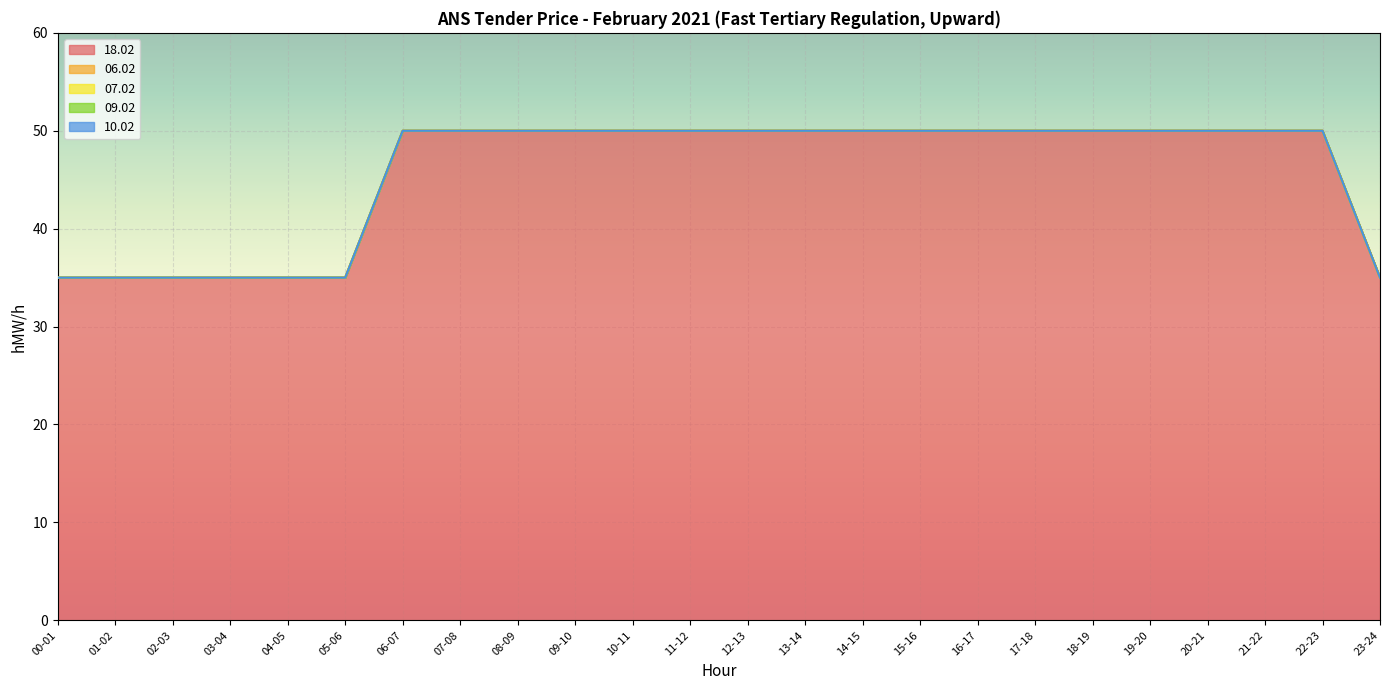

True or false: 18.02 has more than 1 interior local peaks.

False